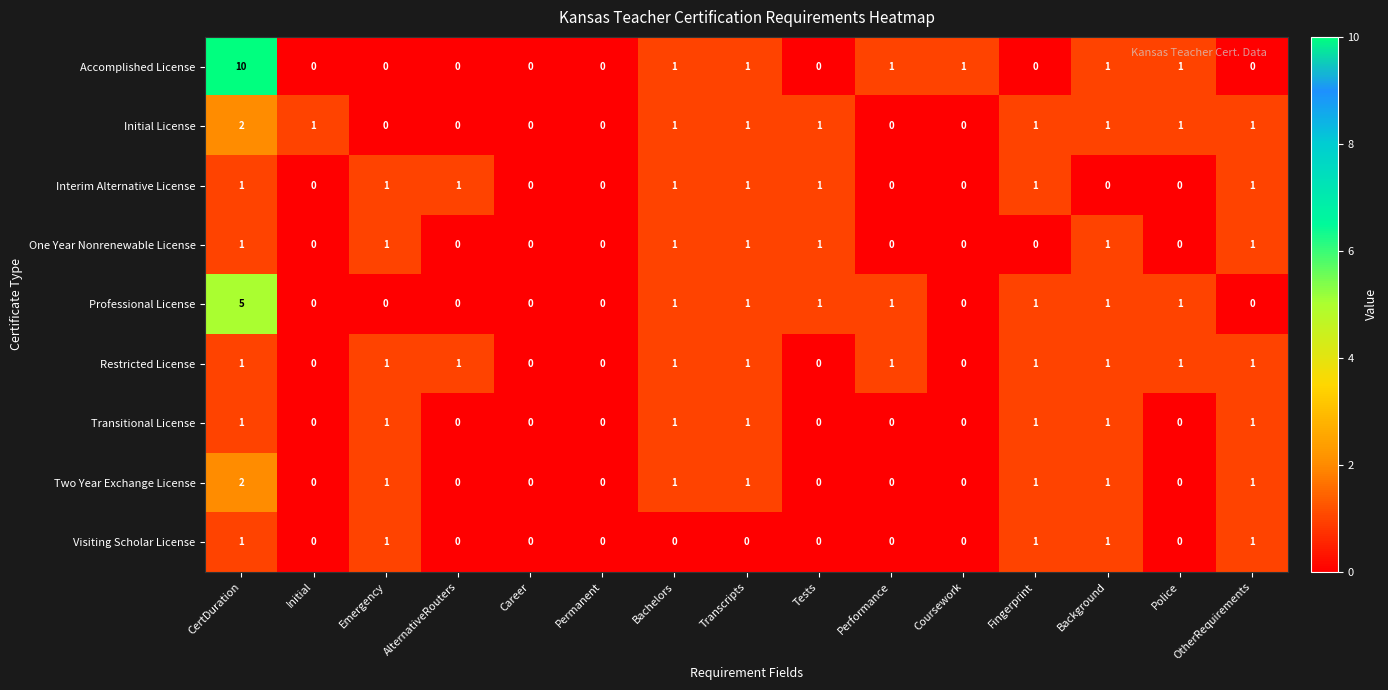

The value of Accomplished License at Emergency is -5. True or false?

False